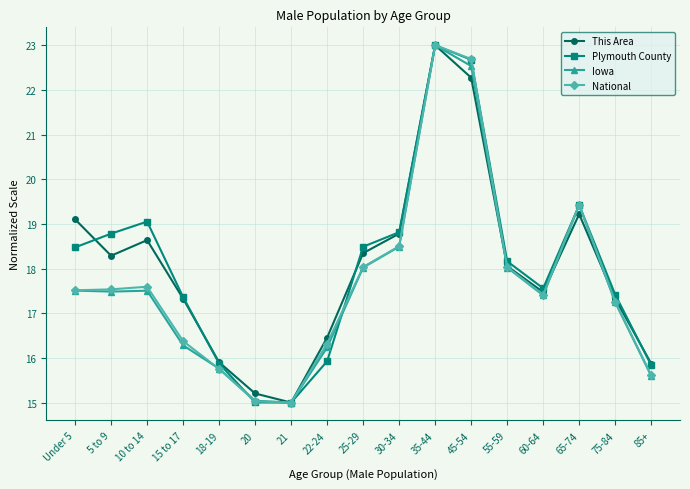

How many lines are shown in the chart?

4